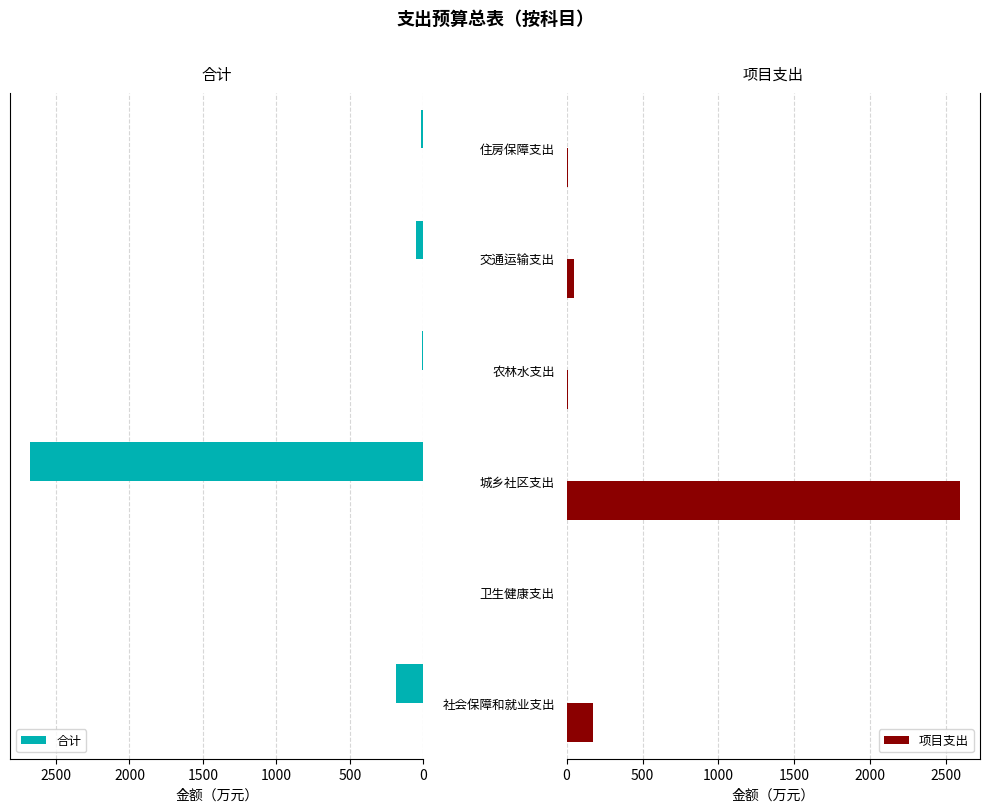

What is the sum of all 合计 values?

2945.1